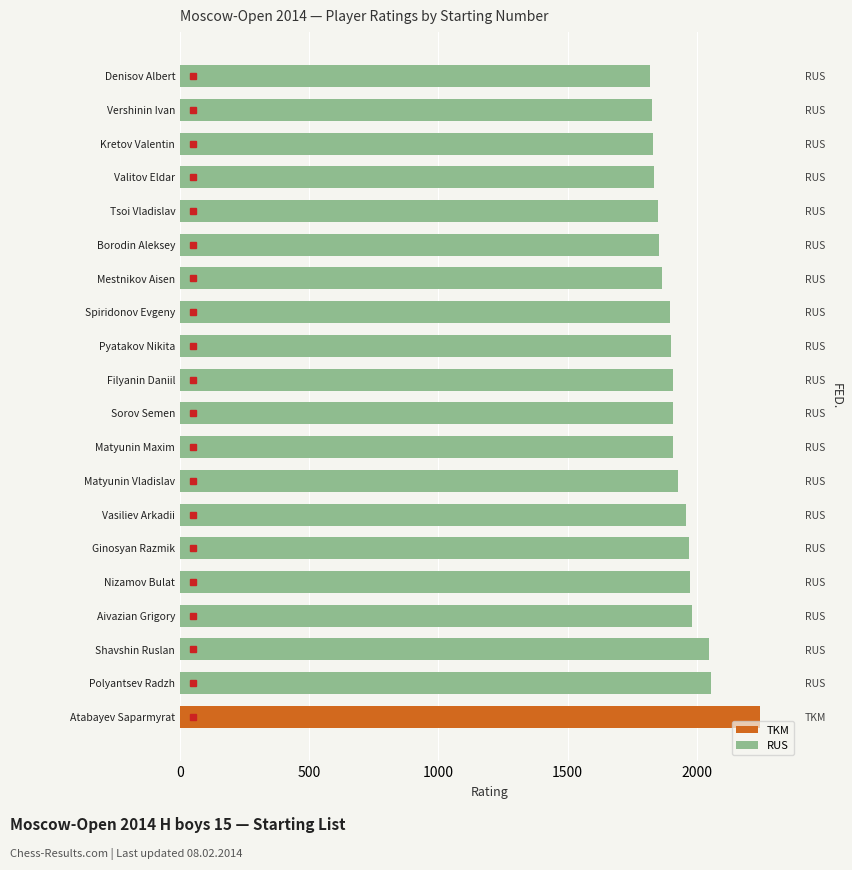

Reading right to left, what are all the values shown in this chart?

1821	1827	1832	1834	1851	1855	1864	1898	1900	1907	1909	1909	1929	1959	1972	1976	1981	2046	2055	2244